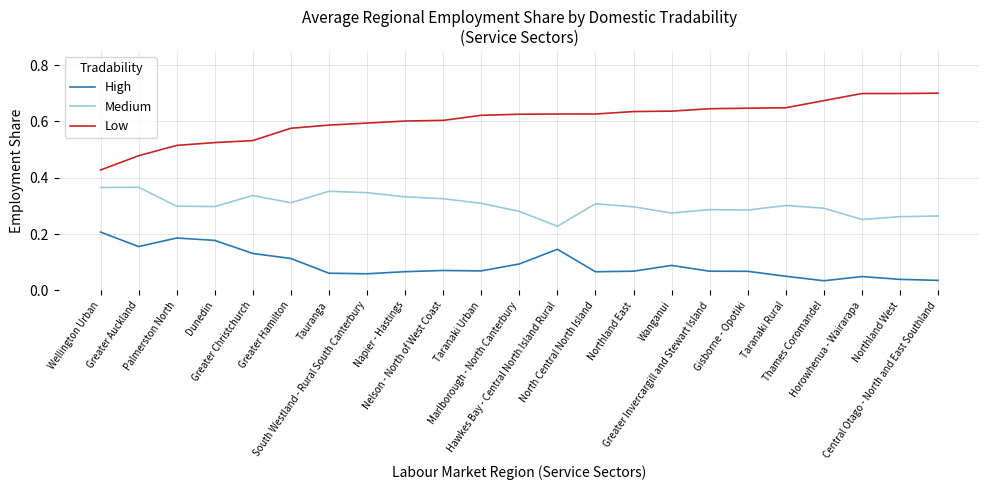

Is the value of Medium at Greater Invercargill and Stewart Island greater than the value of High at Tauranga?

Yes